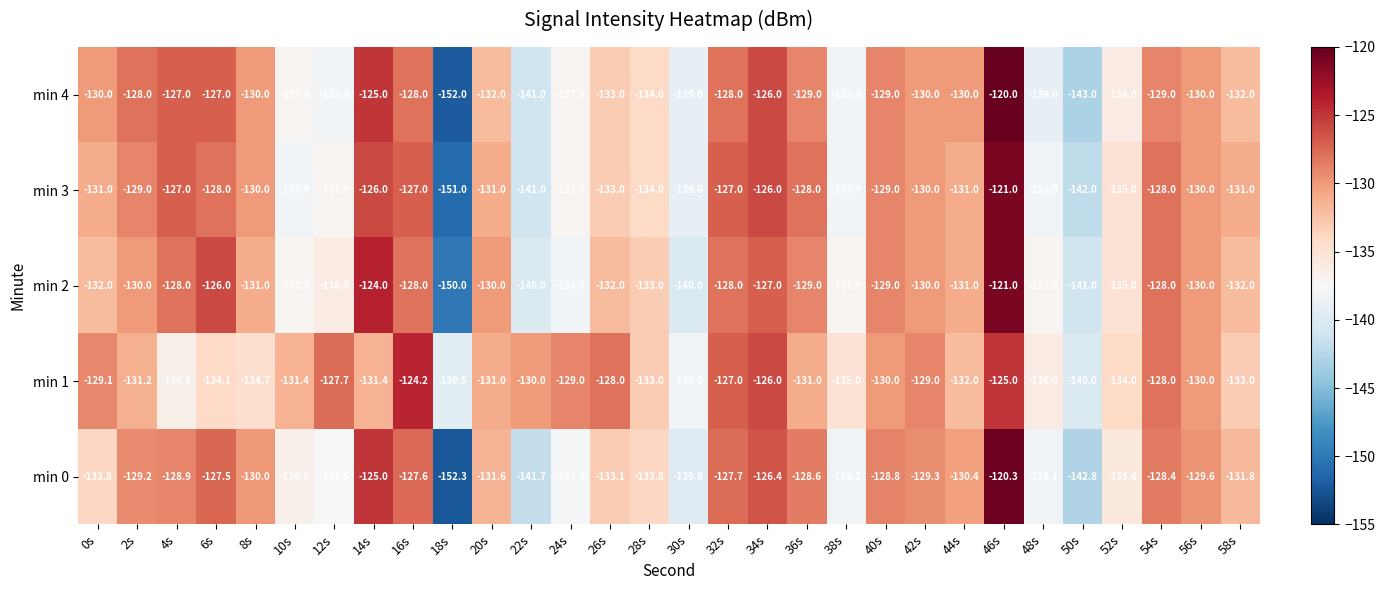

Which series has the largest total across all categories?

min 1